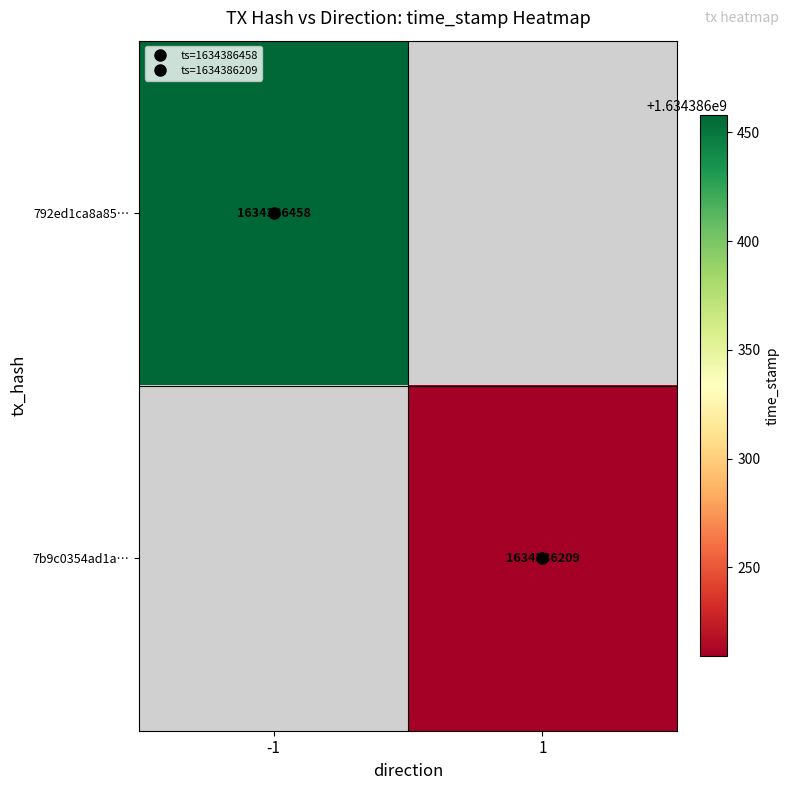

How many values in 792ed1ca8a857a8b9e8d66dd8f5a38aefa01d33 are above zero?

1